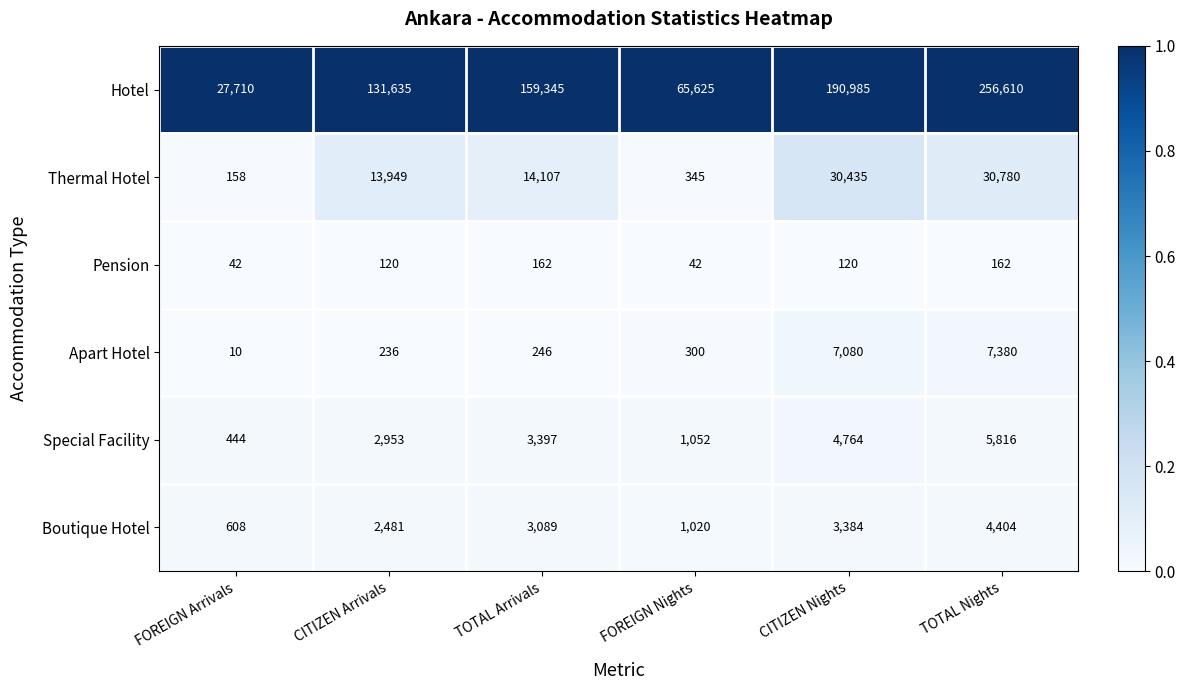

What is the difference between the highest and lowest values at TOTAL Nights?

256448